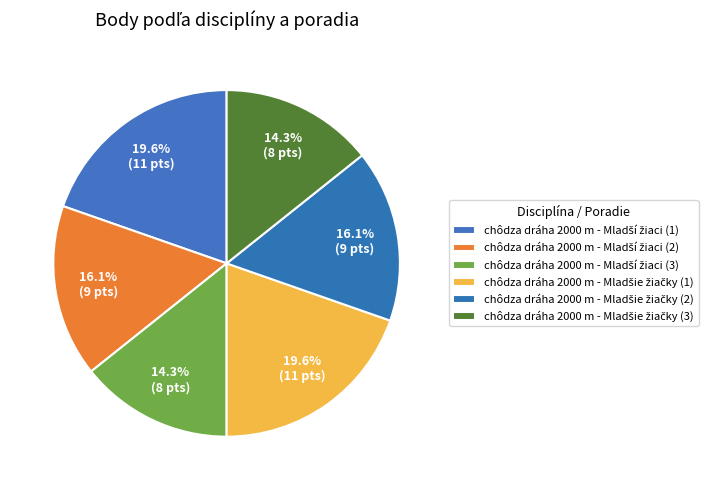

Combined, what portion of the pie is chôdza dráha 2000 m - Mladší žiaci (3) and chôdza dráha 2000 m - Mladšie žiačky (2)?

30.4%